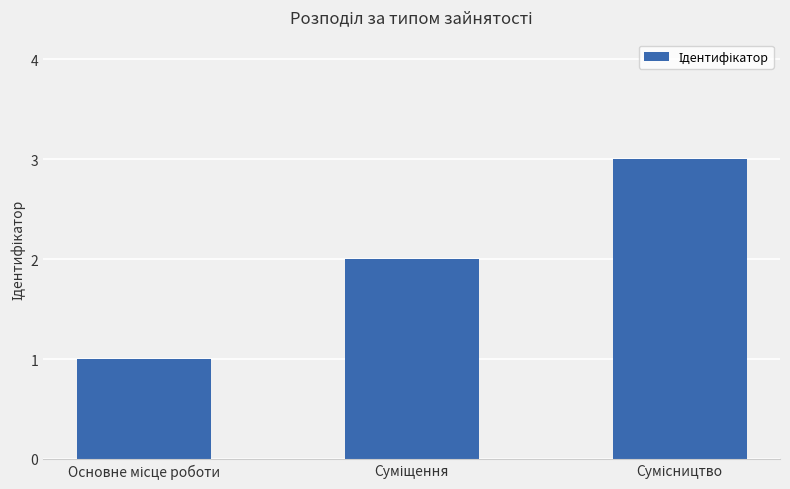

What is the greatest value displayed?

3